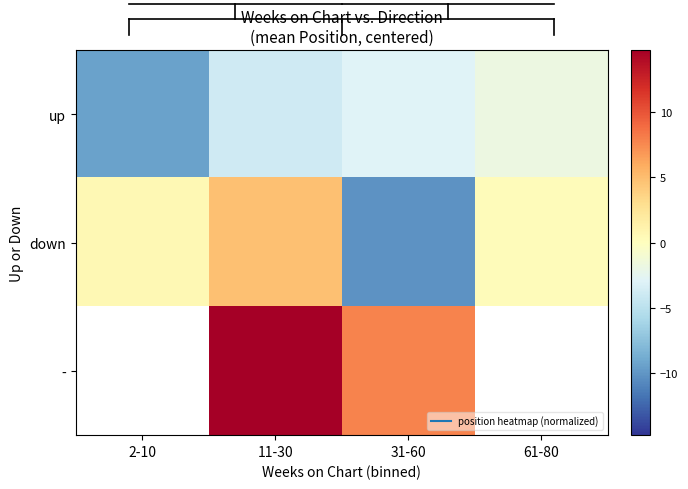

Is the value of up at 61-80 greater than the value of - at 31-60?

No